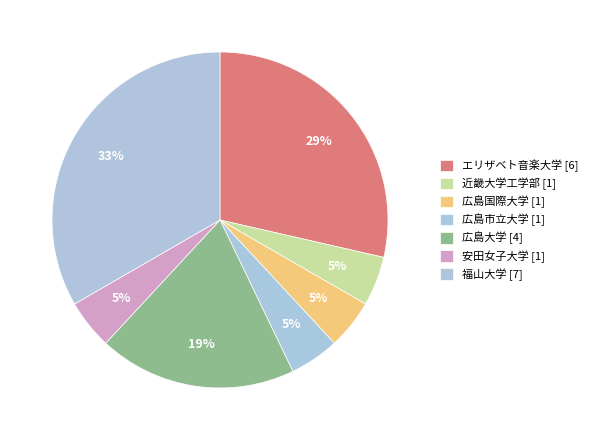

How many slices are in this pie chart?

7